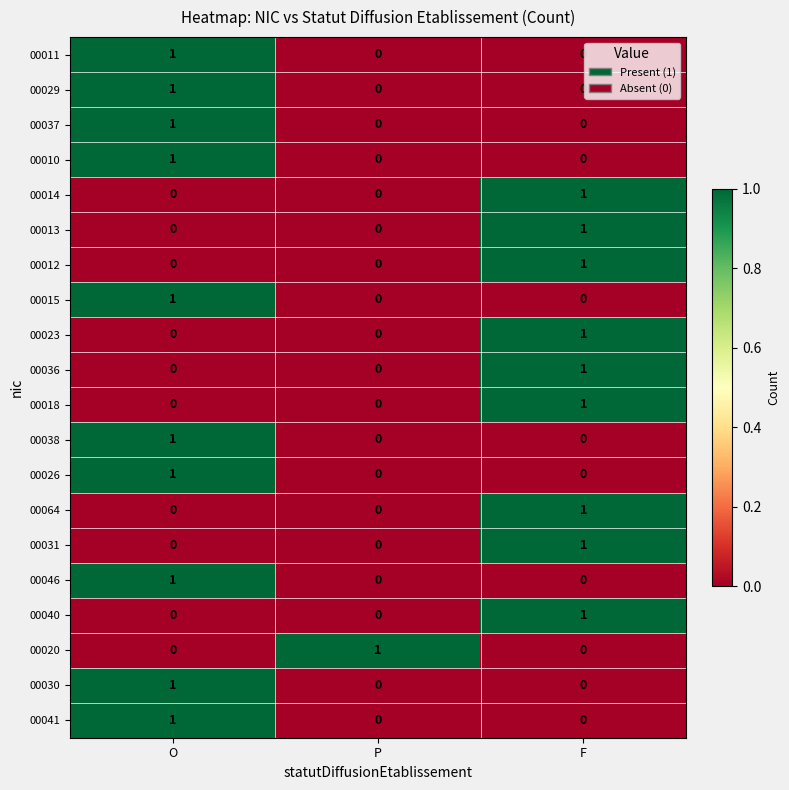

At which category is the sum across all series the highest?

O